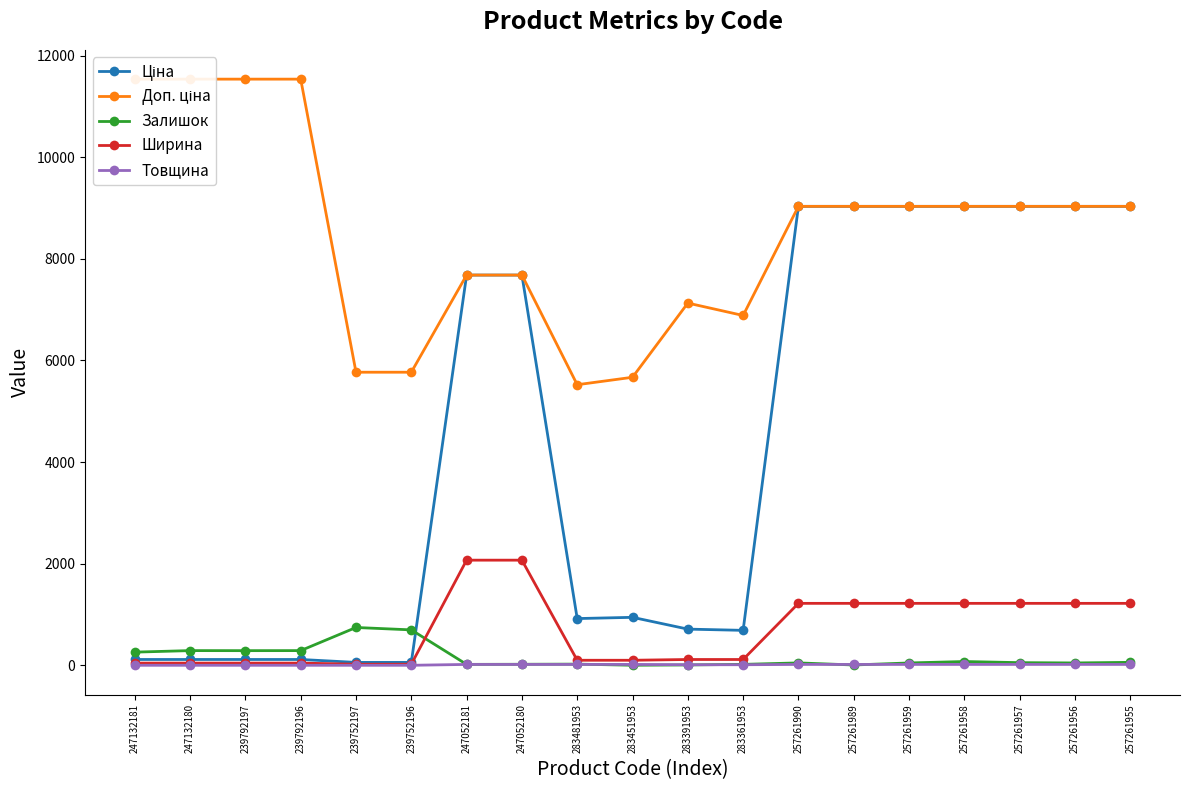

What is the highest value of the Залишок series?

745.0